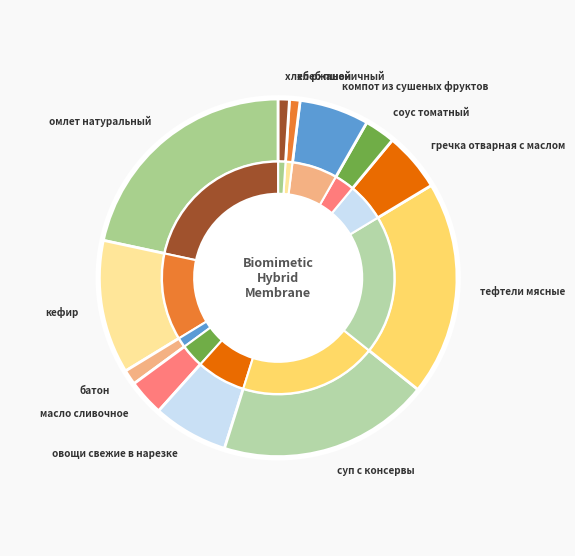

Between кефир and суп с консервы, which is larger?

суп с консервы